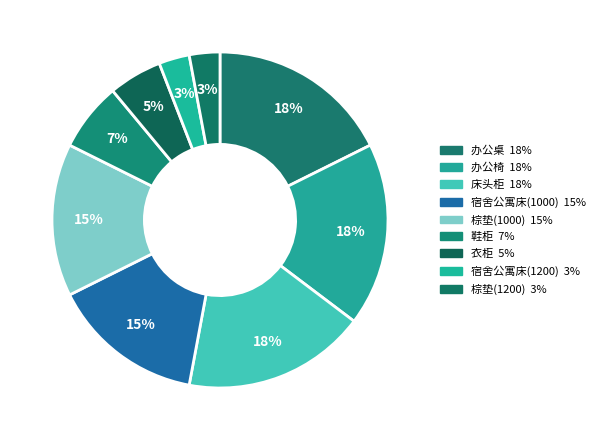

How many segments does this pie chart have?

9